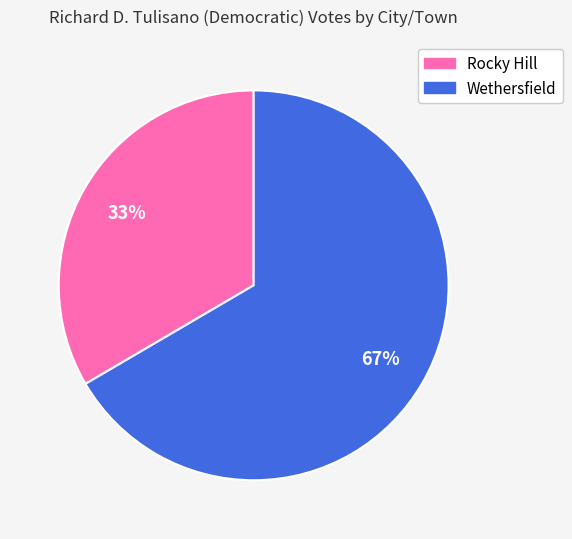

Combined, do Rocky Hill and Wethersfield account for over 50%?

Yes